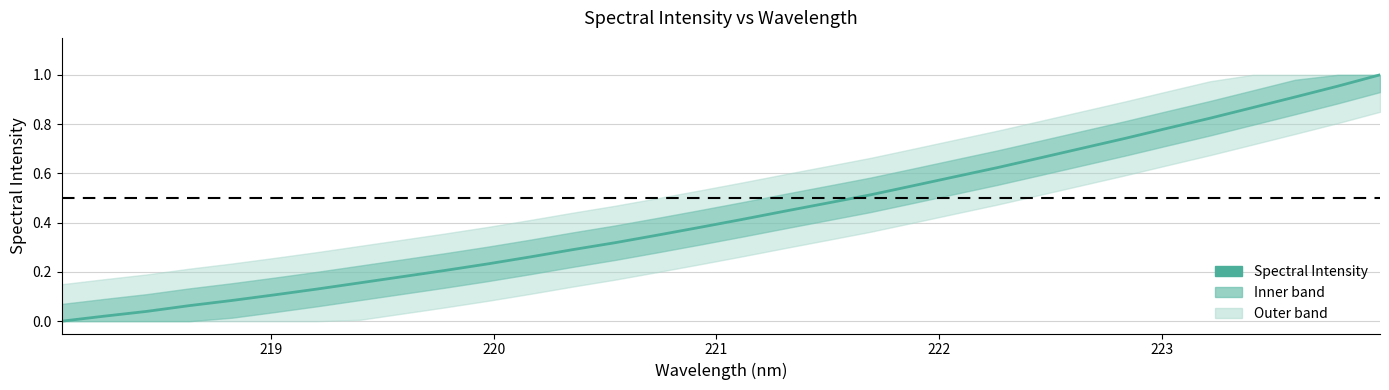

How many lines are shown in the chart?

1